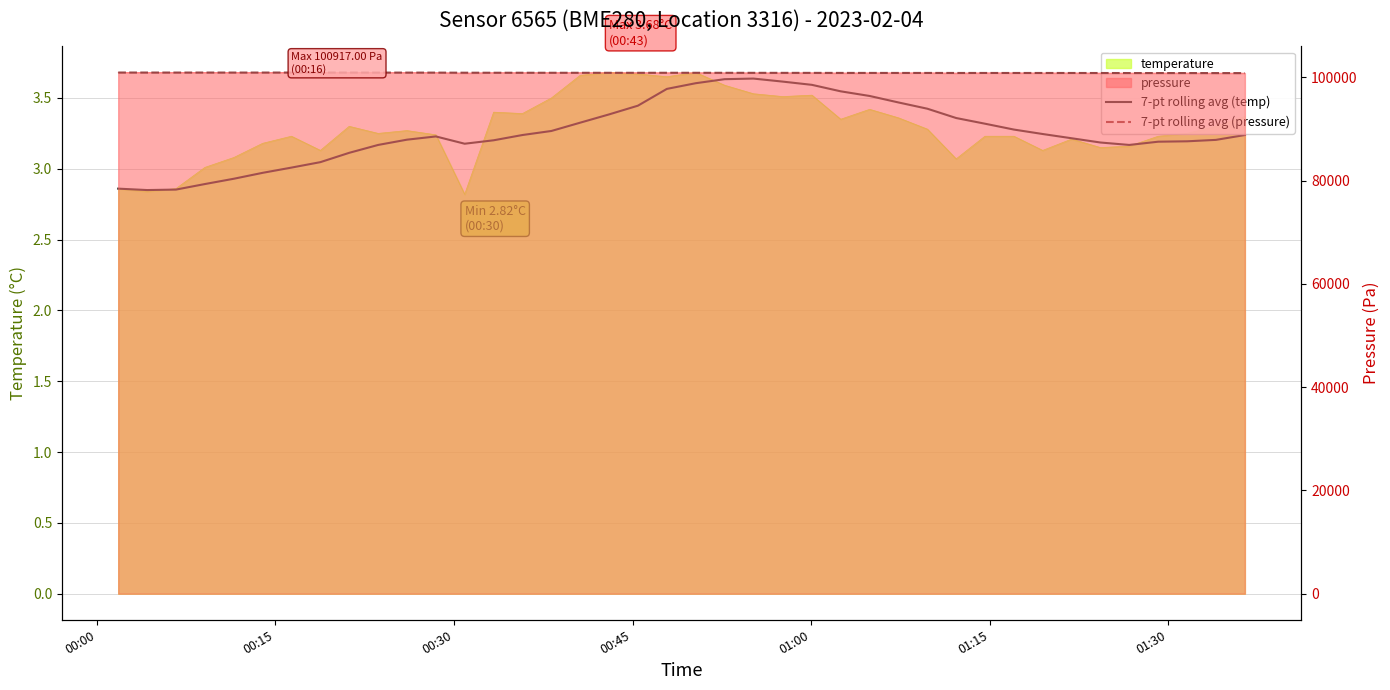

What is the average value of the 7-pt rolling avg (pressure) series?

100859.5